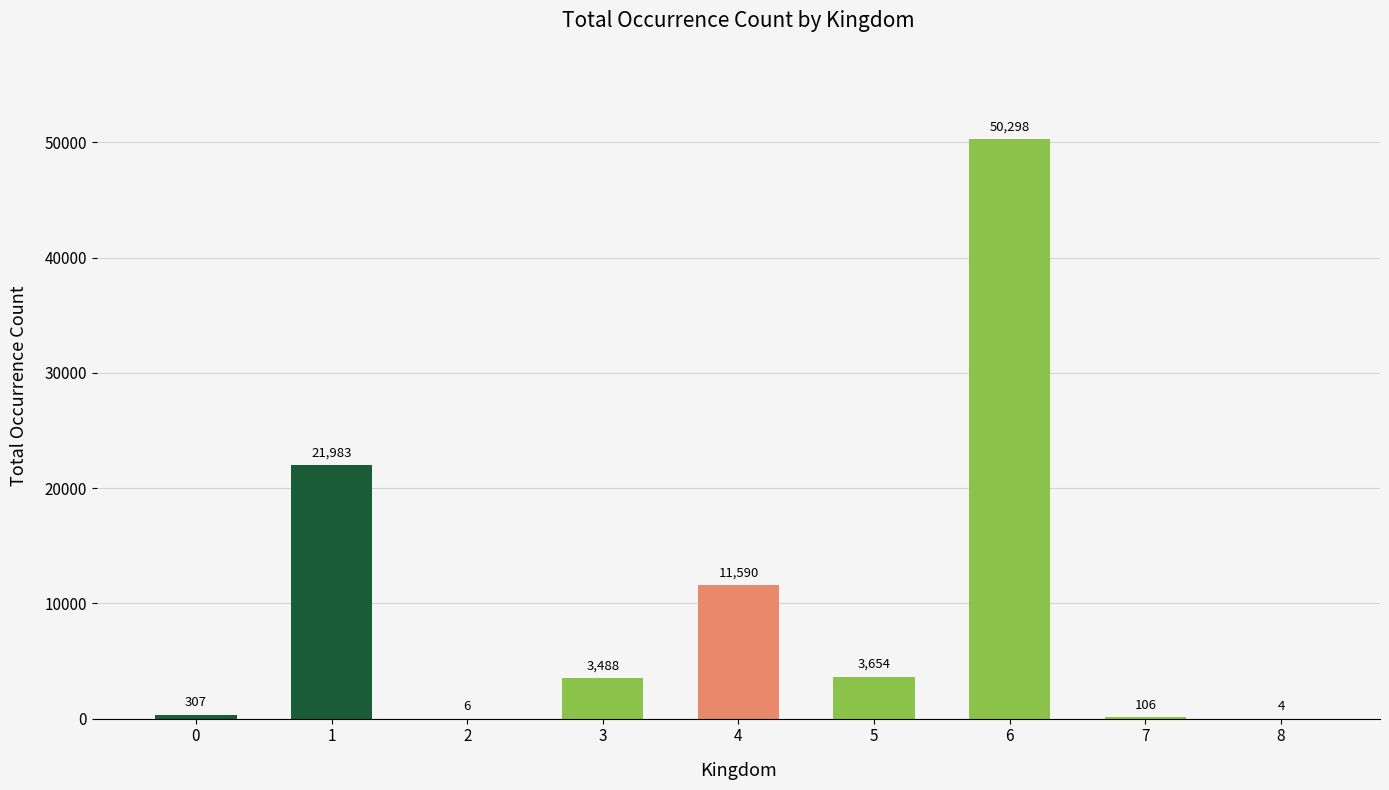

What is the sum of the values at 0 and 4?

11897